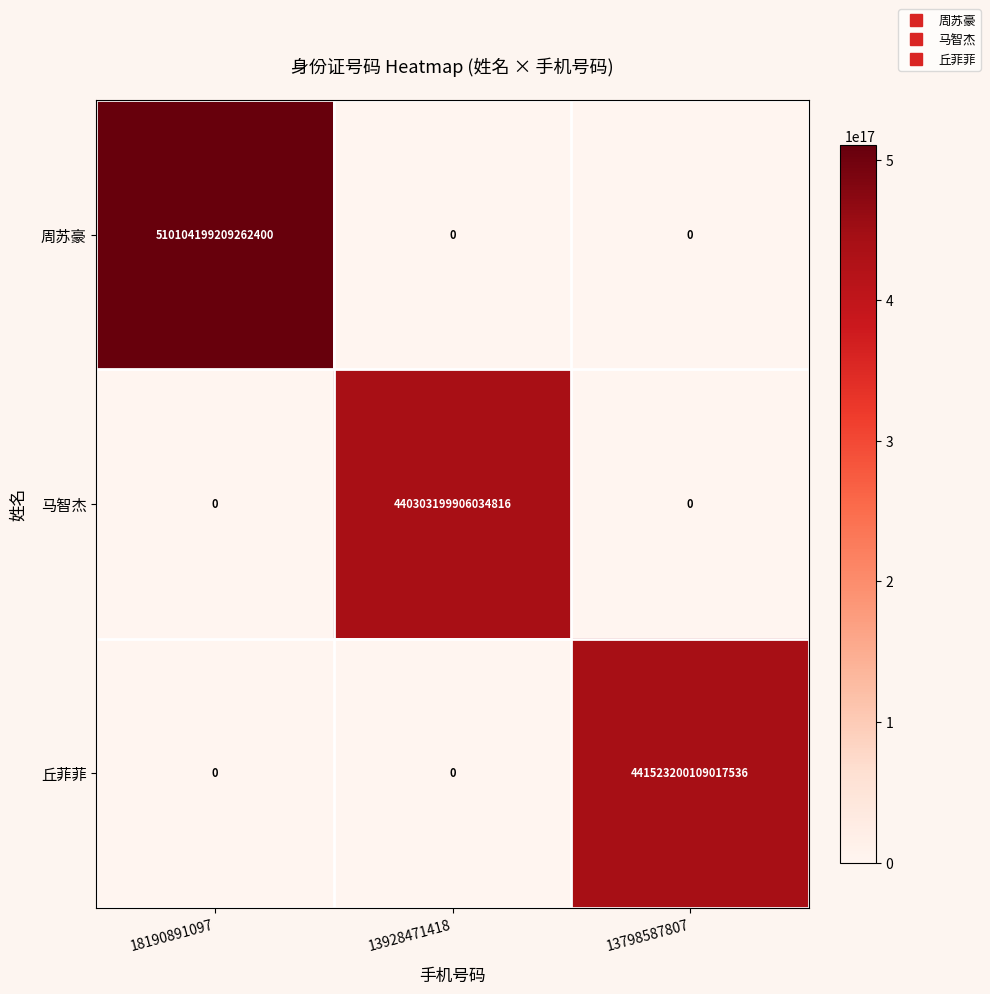

Which label corresponds to the largest value in the chart?

18190891097